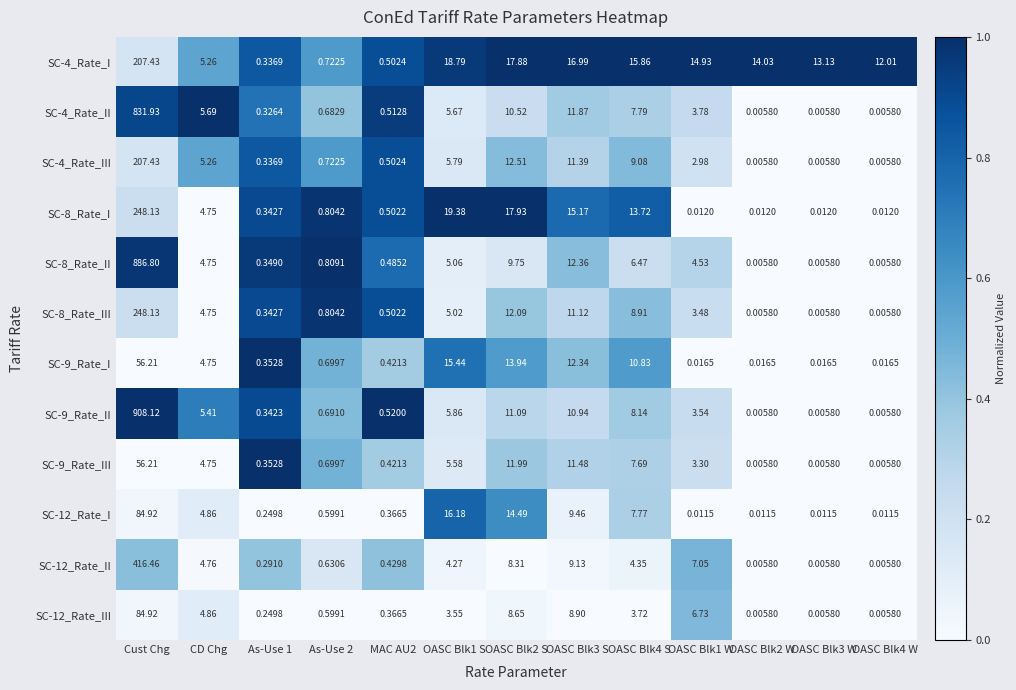

At which category is the sum across all series the highest?

Cust Chg